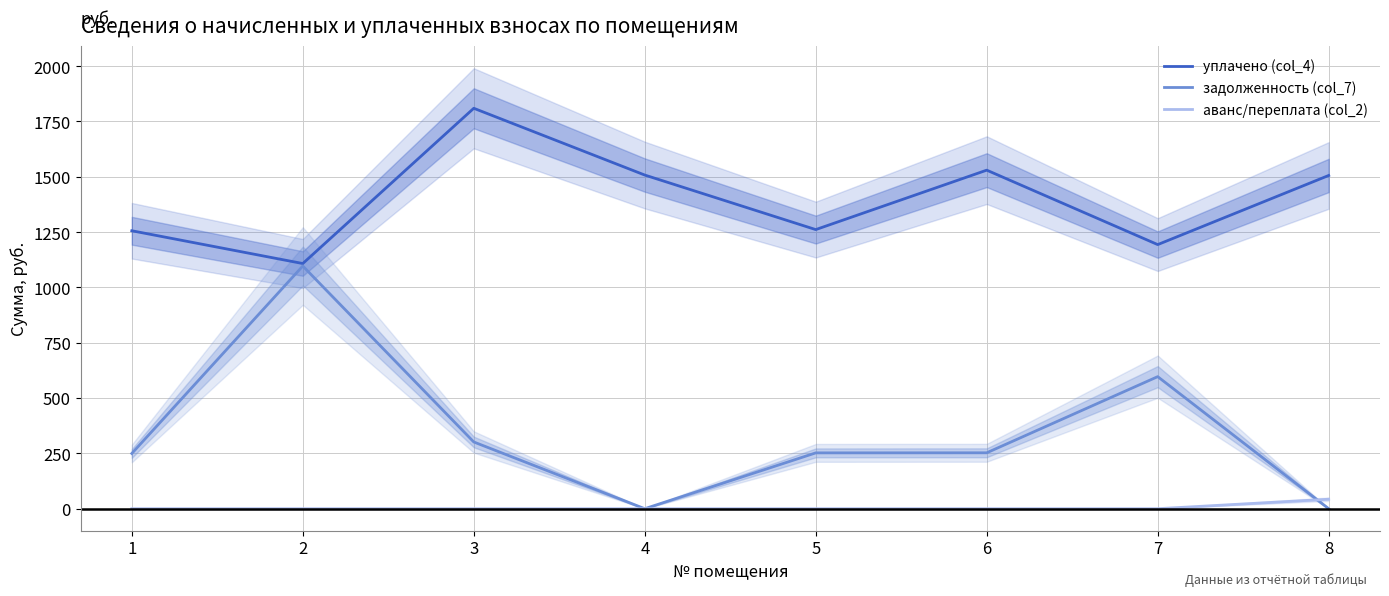

List the series in order of their overall mean, highest first.

уплачено (col_4), задолженность (col_7), аванс/переплата (col_2)